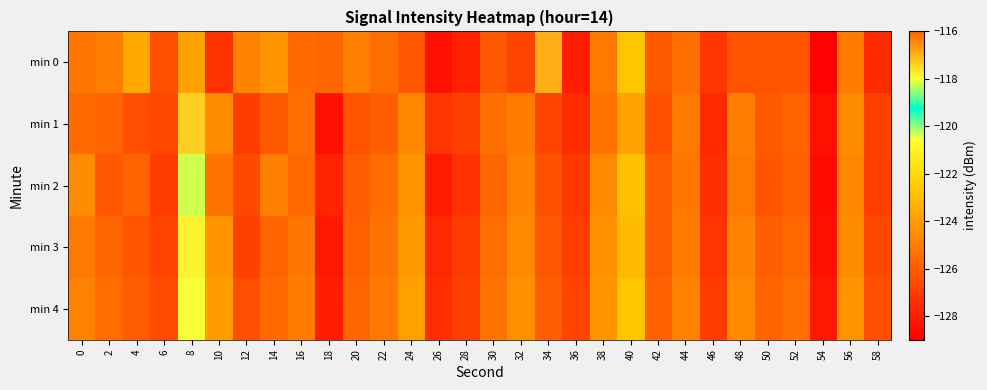

How many data points does each series have?

30